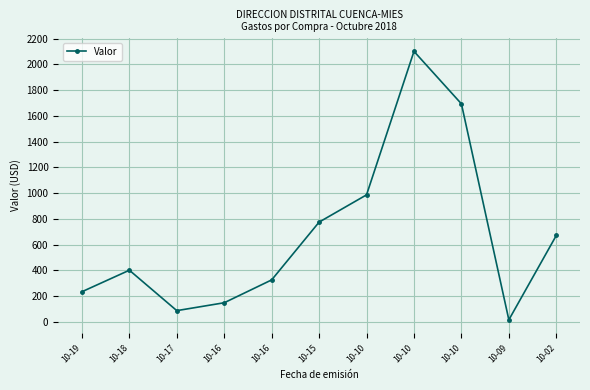

What is the change in value from 10-16 to 10-10?

+1368.4